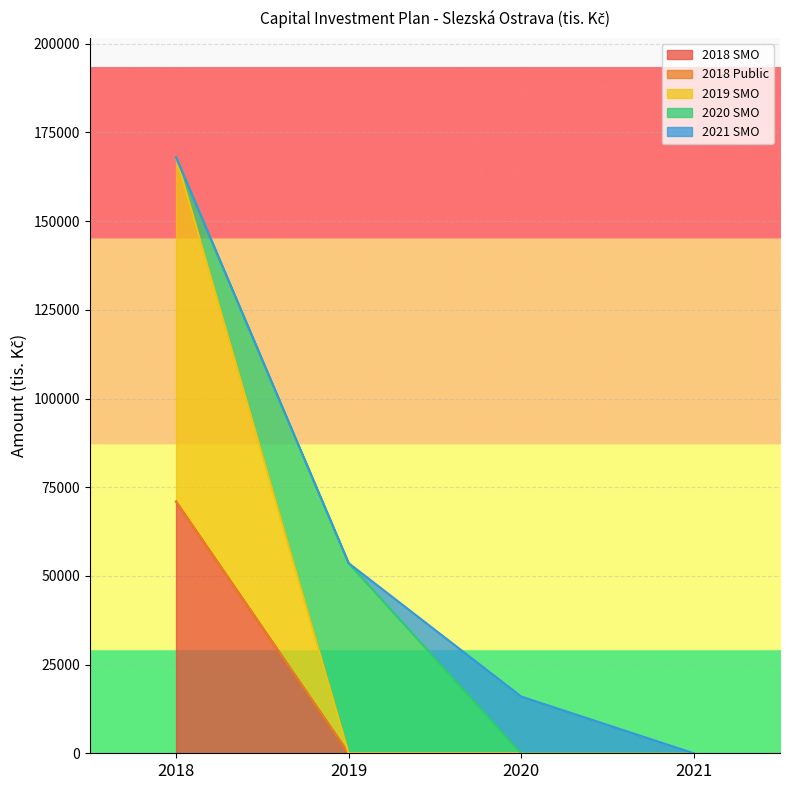

How many series are shown in this chart?

5